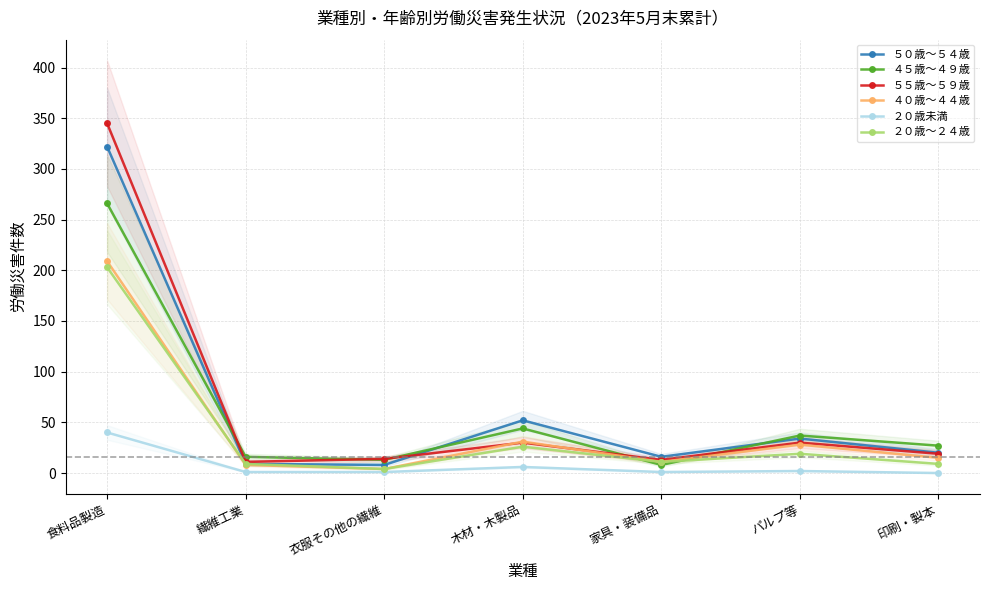

What is the value of the ２０歳未満 point at the 3rd from the left?

1